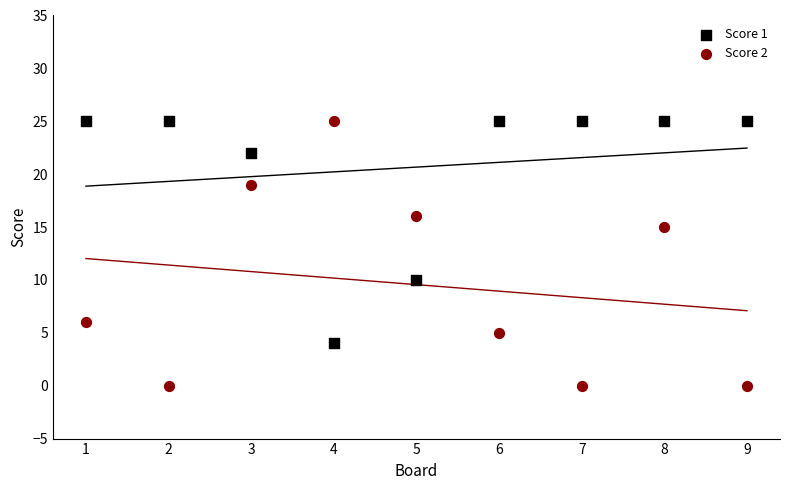

Which series reaches the minimum Y coordinate?

Score 2